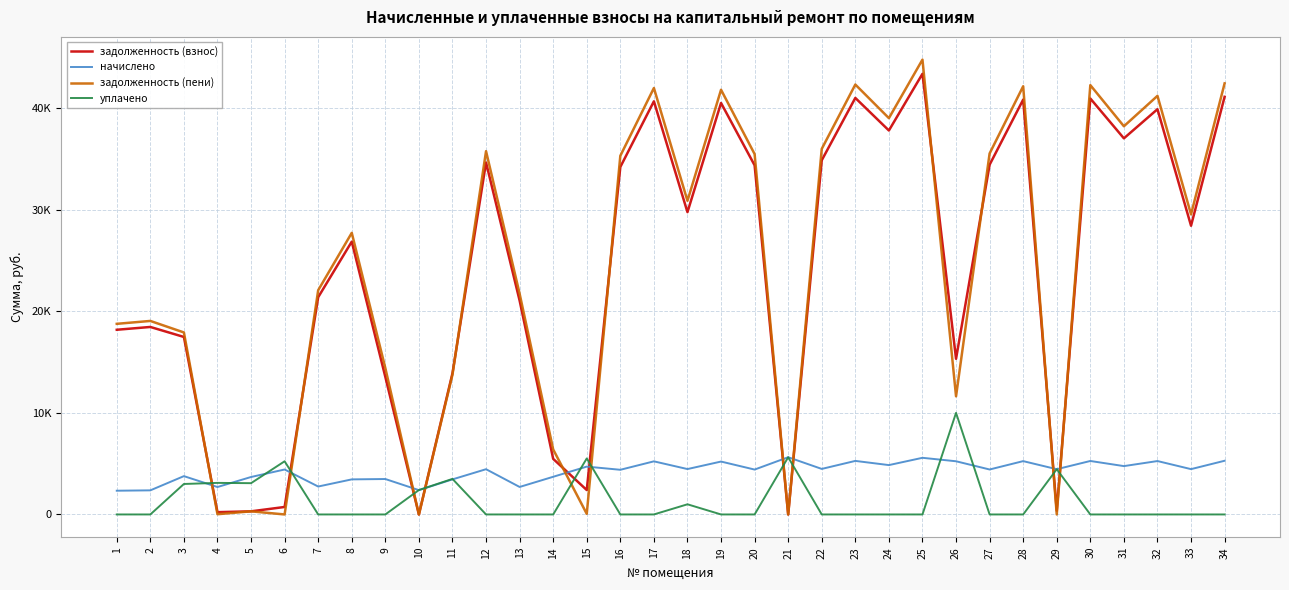

Is this an area chart (filled region under the line)?

No